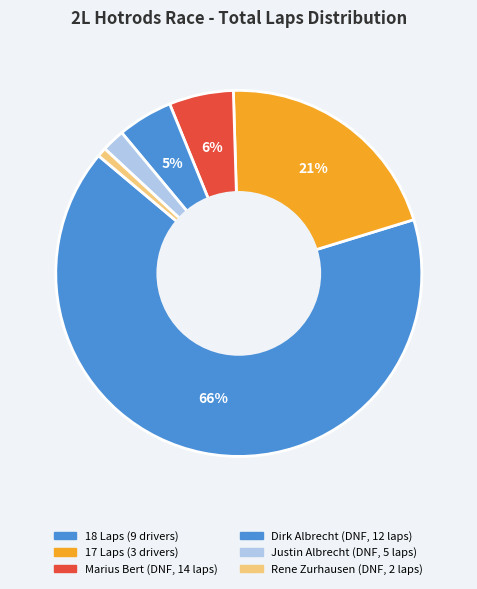

Count the number of slices in the pie.

6